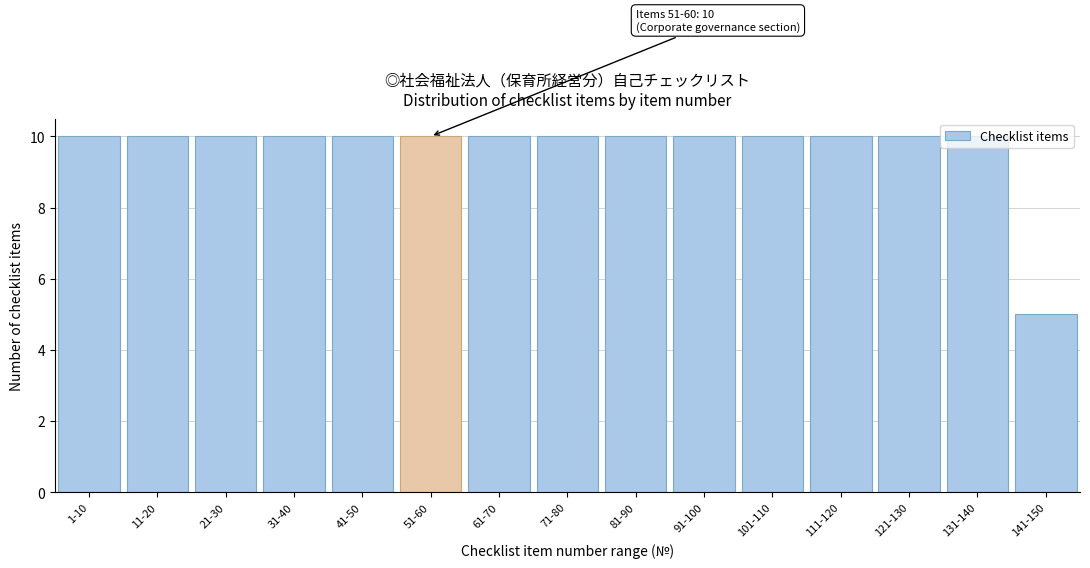

Where is the data nearest to the value 7?

141-150